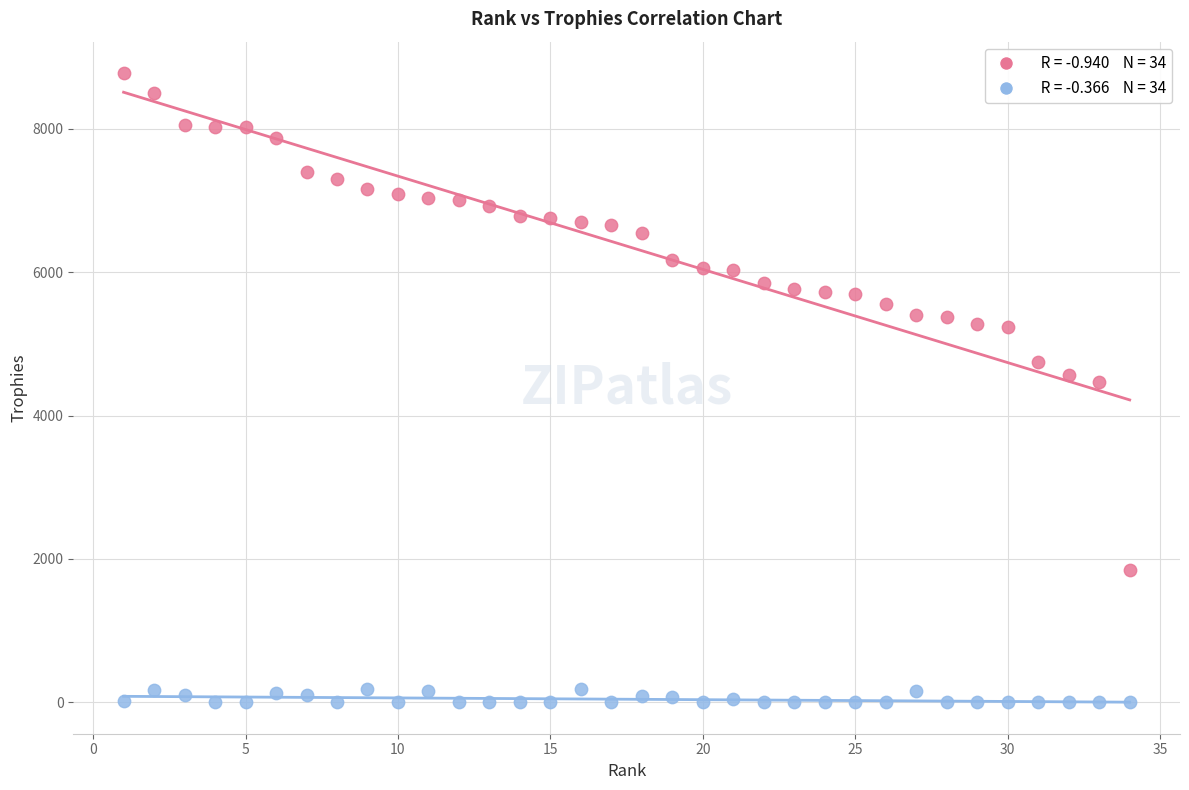

Across all data points, what is the range of Y values (max minus min)?

8779